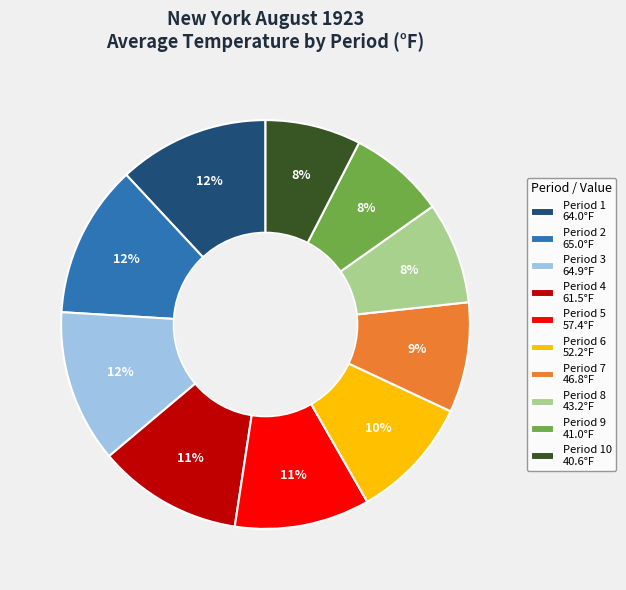

How many segments does this pie chart have?

10